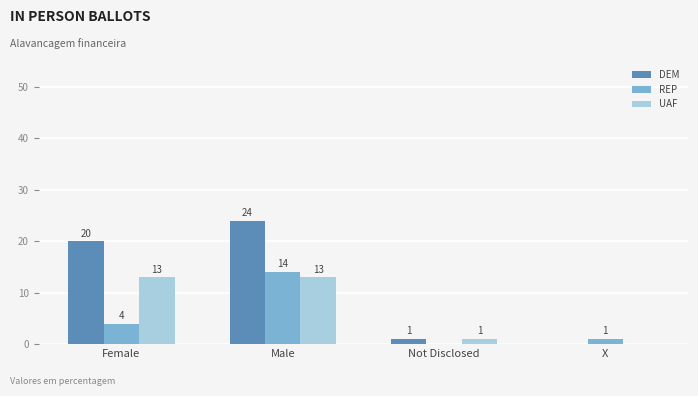

At which category is the sum across all series the highest?

Male